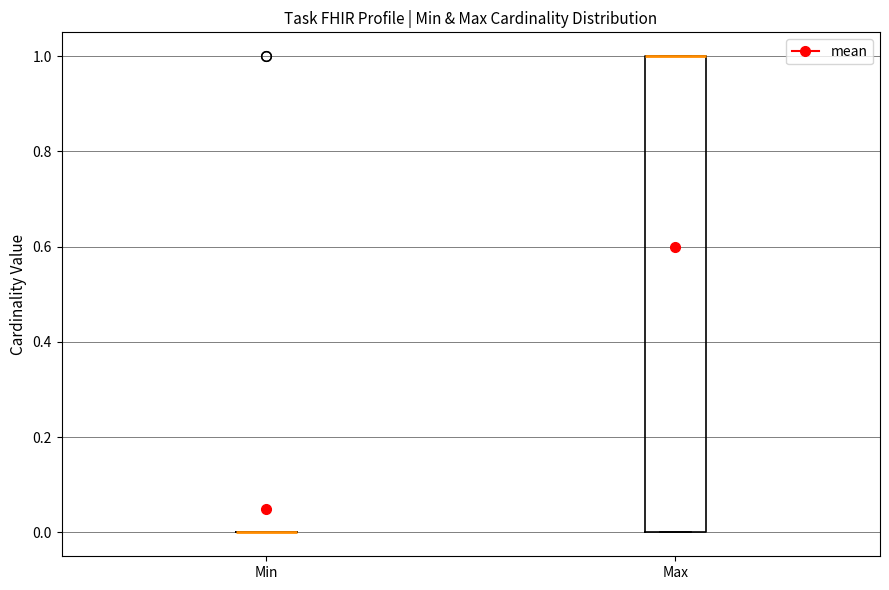

Reading left to right, transcribe this box plot: for each box, give where its median line is, the range the box spans, and where its two whiskers end, as read against the y-axis. The values are not printed on the chart, so give them approximately, as read against the axis.

Min: box collapsed to a line at 0, whiskers 0 to 0
Max: median 1 (drawn on the box's upper edge), box 0 to 1, whiskers 0 to 1